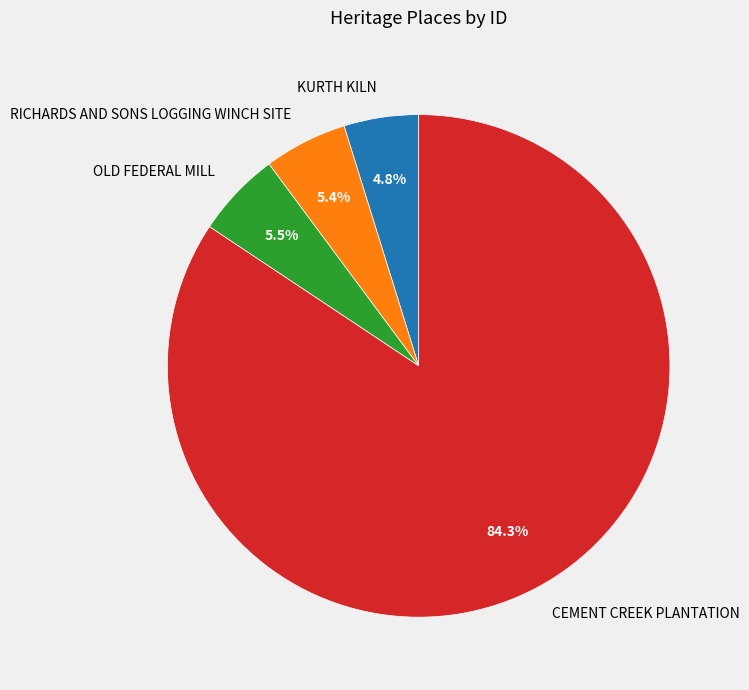

What is the smallest slice in the pie chart?

KURTH KILN